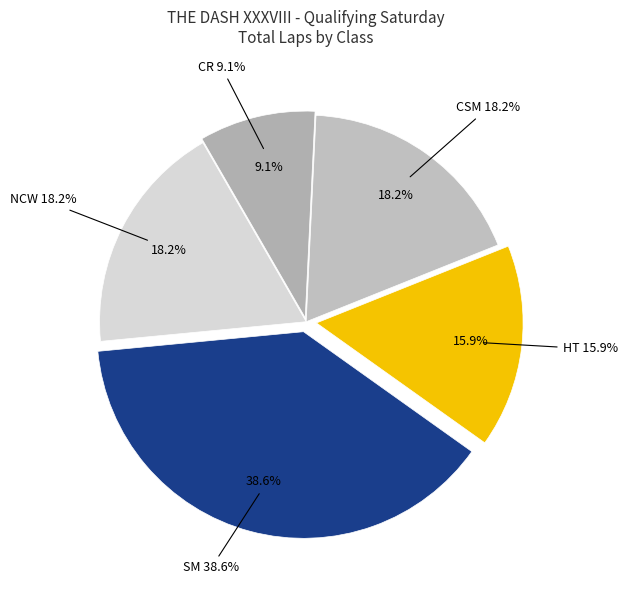

Which has a higher value, SM or NCW?

SM